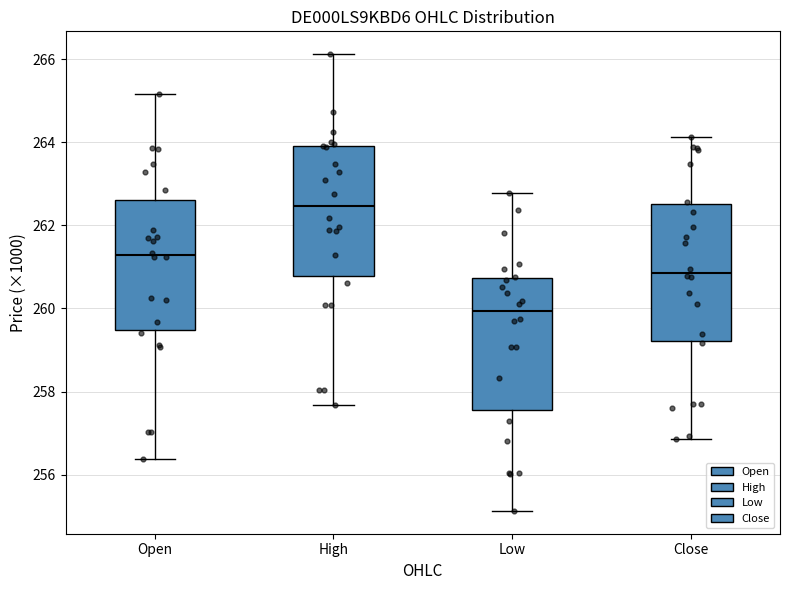

Where does the lower whisker of the box for Low end on the y-axis? The values are not printed on the chart, so give them approximately, as read against the axis.

255.2